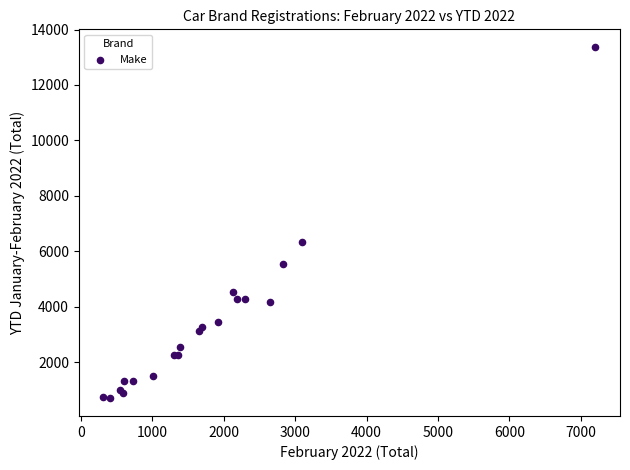

What Y value in the scatter plot is closest to 7031?

6346